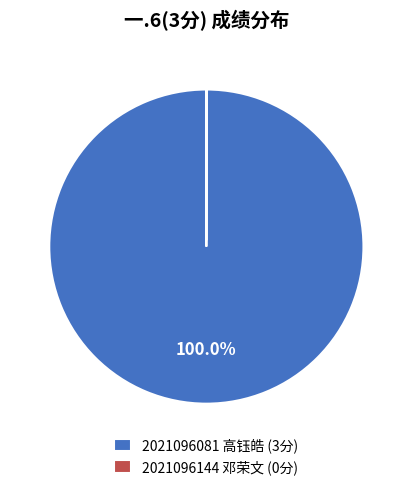

Is there any slice that represents more than half of the pie?

Yes